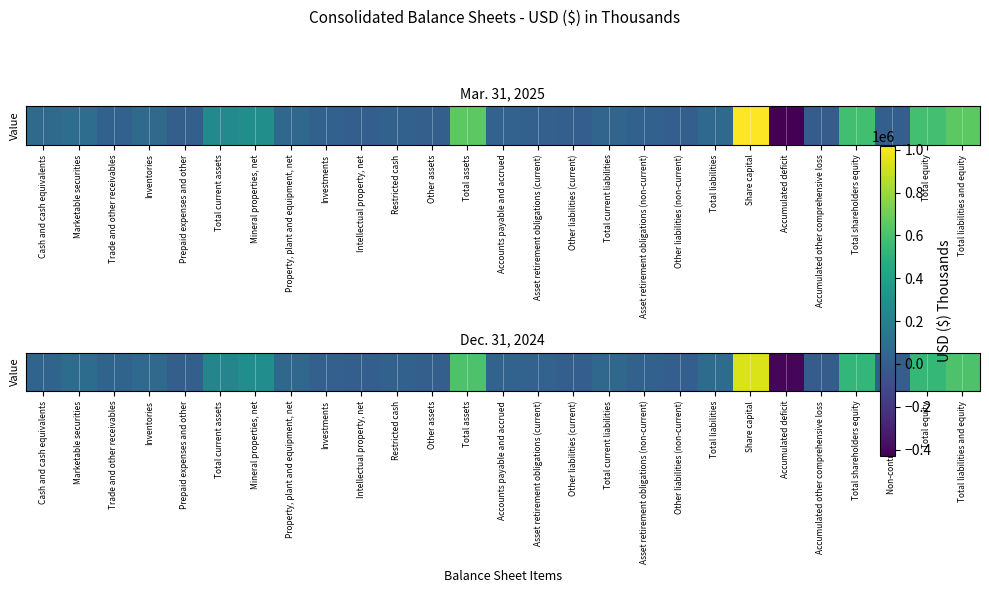

Reading left to right, transcribe all the data shown in this chart.

Cash and cash equivalents=38603	Marketable securities=80854	Trade and other receivables=37763	Inventories=66504	Prepaid expenses and other=6463	Total current assets=230187	Mineral properties, net=278330	Property, plant and equipment, net=55187	Investments=15890	Intellectual property, net=4767	Restricted cash=20002	Other assets=7606	Total assets=611969	Accounts payable and accrued=32228	Asset retirement obligations (current)=24604	Other liabilities (current)=693	Total current liabilities=59289	Asset retirement obligations (non-current)=19513	Other liabilities (non-current)=1490	Total liabilities=80292	Share capital=937889	Accumulated deficit=-404023	Accumulated other comprehensive loss=-6072	Total shareholders equity=527794	Non-controlling interest=3883	Total equity=531677	Total liabilities and equity=611969